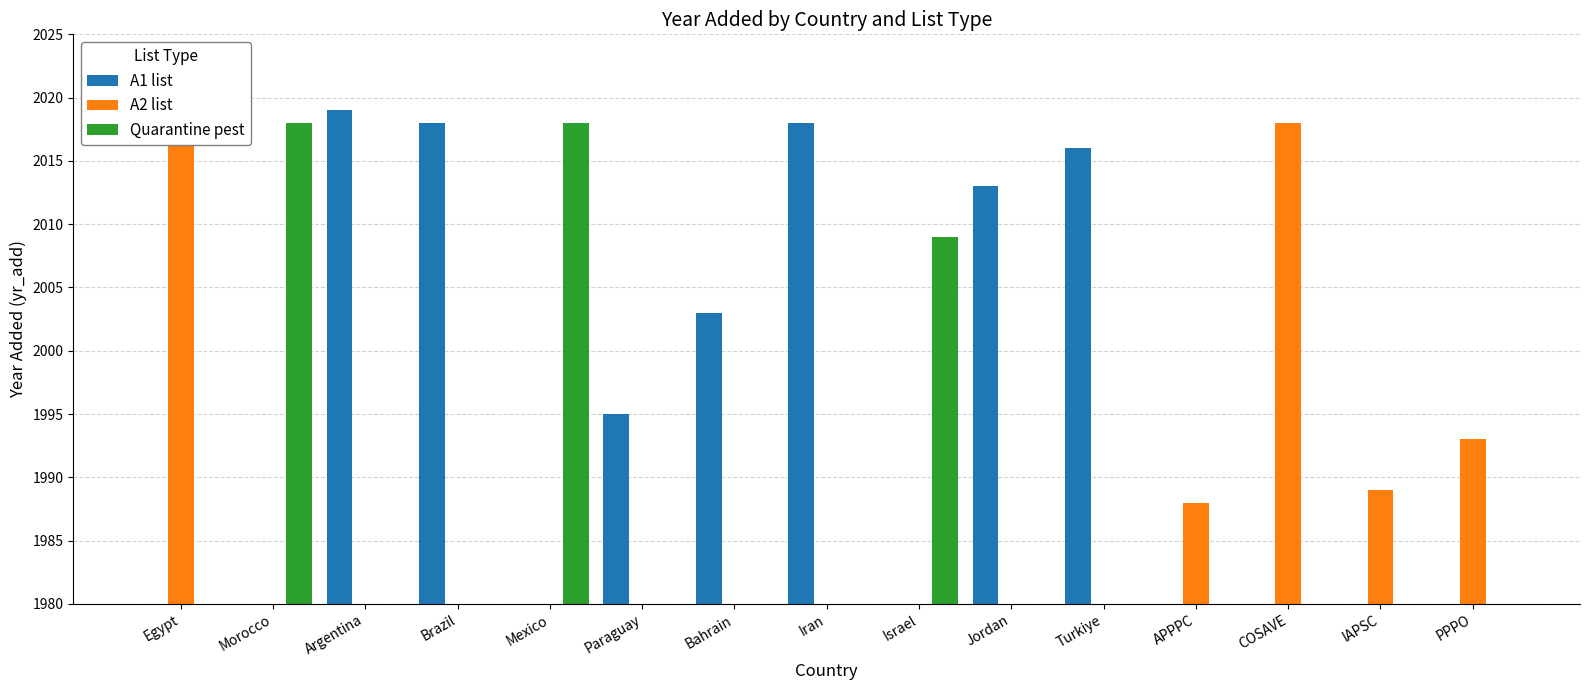

Which series has the widest spread of values?

A1 list